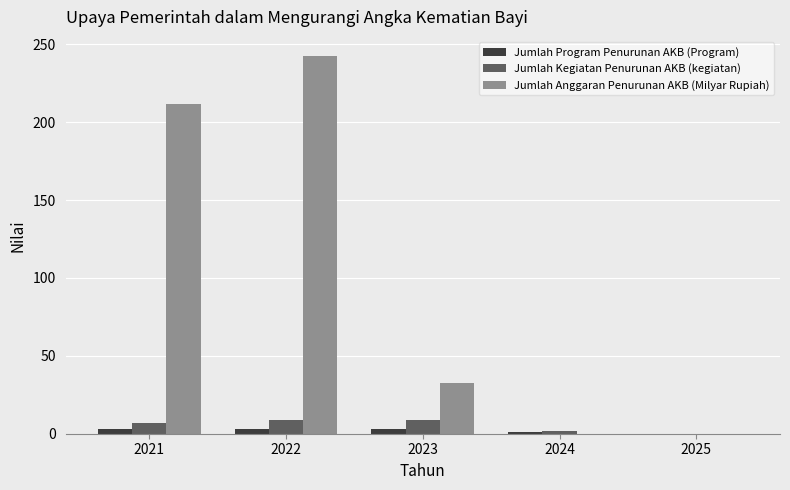

Which series changed the most between 2021 and 2023?

Jumlah Anggaran Penurunan AKB (Milyar Rupiah)